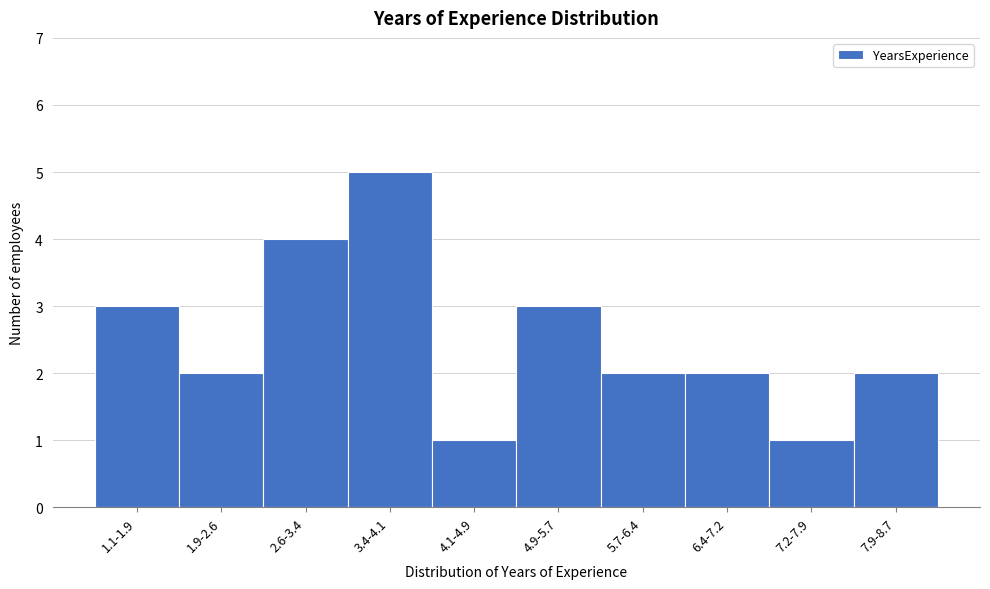

Reading right to left, extract all data points from this chart.

2	1	2	2	3	1	5	4	2	3